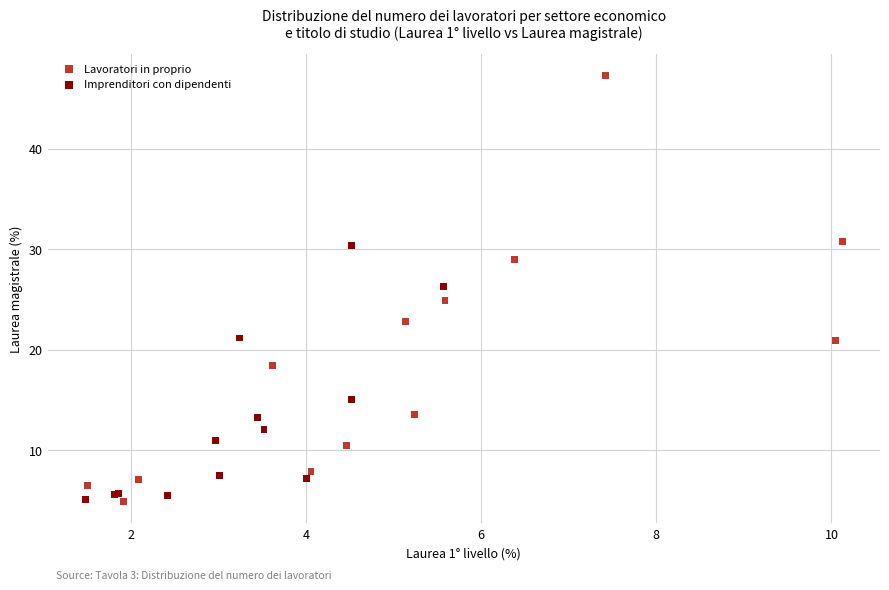

Which series contains the highest Y value?

Lavoratori in proprio